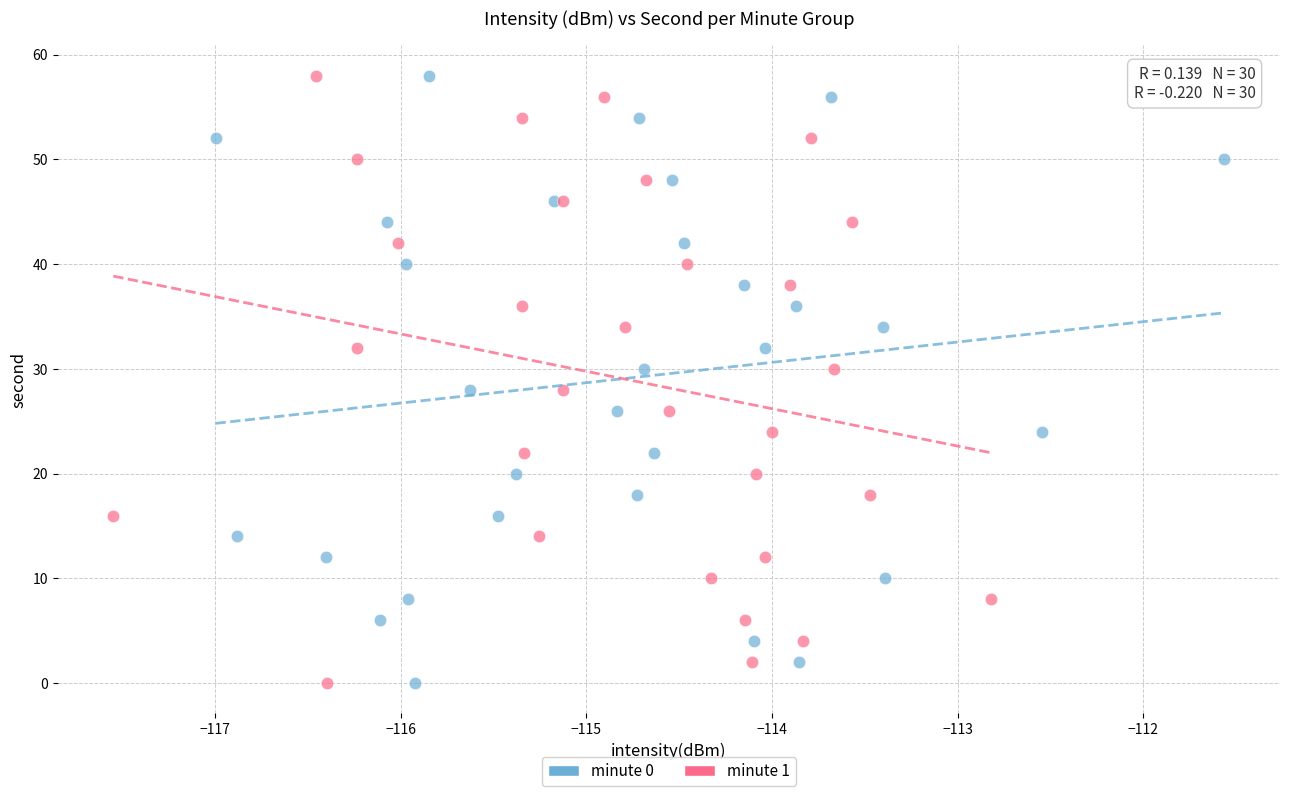

What are all the series names shown in the legend?

minute 0, minute 1